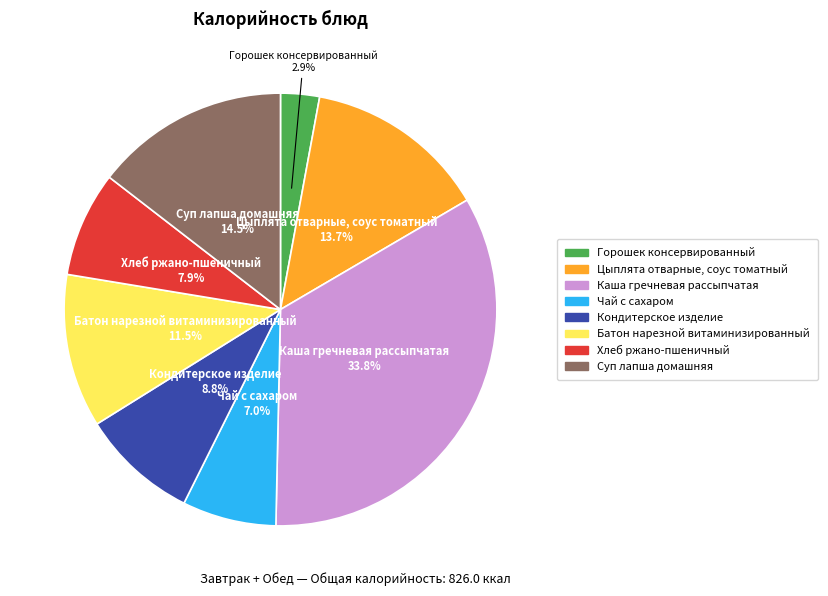

Is there a majority slice in this chart?

No